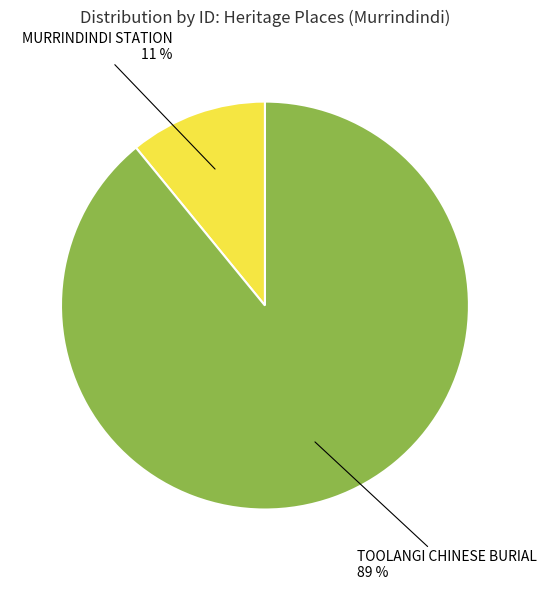

To the nearest percent, what is the difference between the largest and smallest slice percentages?

78%